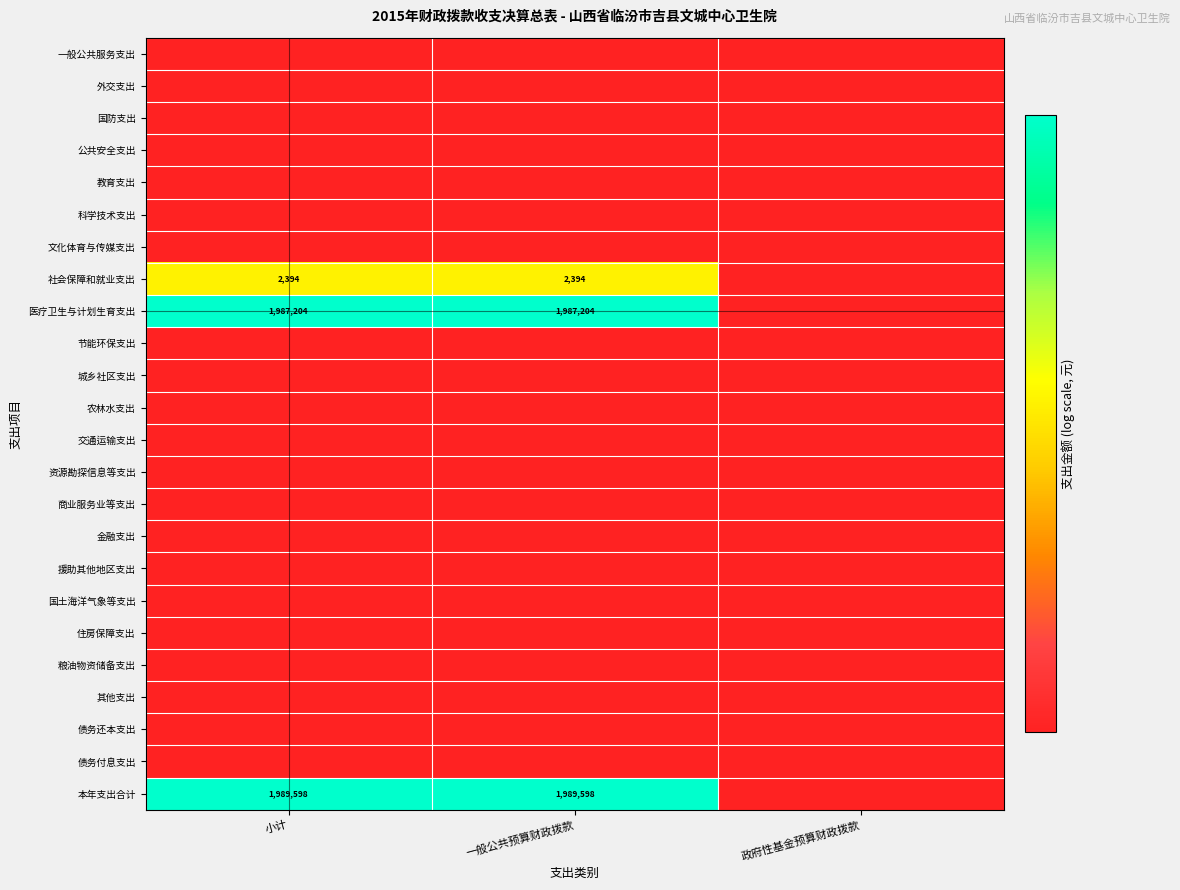

True or false: 医疗卫生与计划生育支出 has a value of 1148853 at 一般公共预算财政拨款.

False